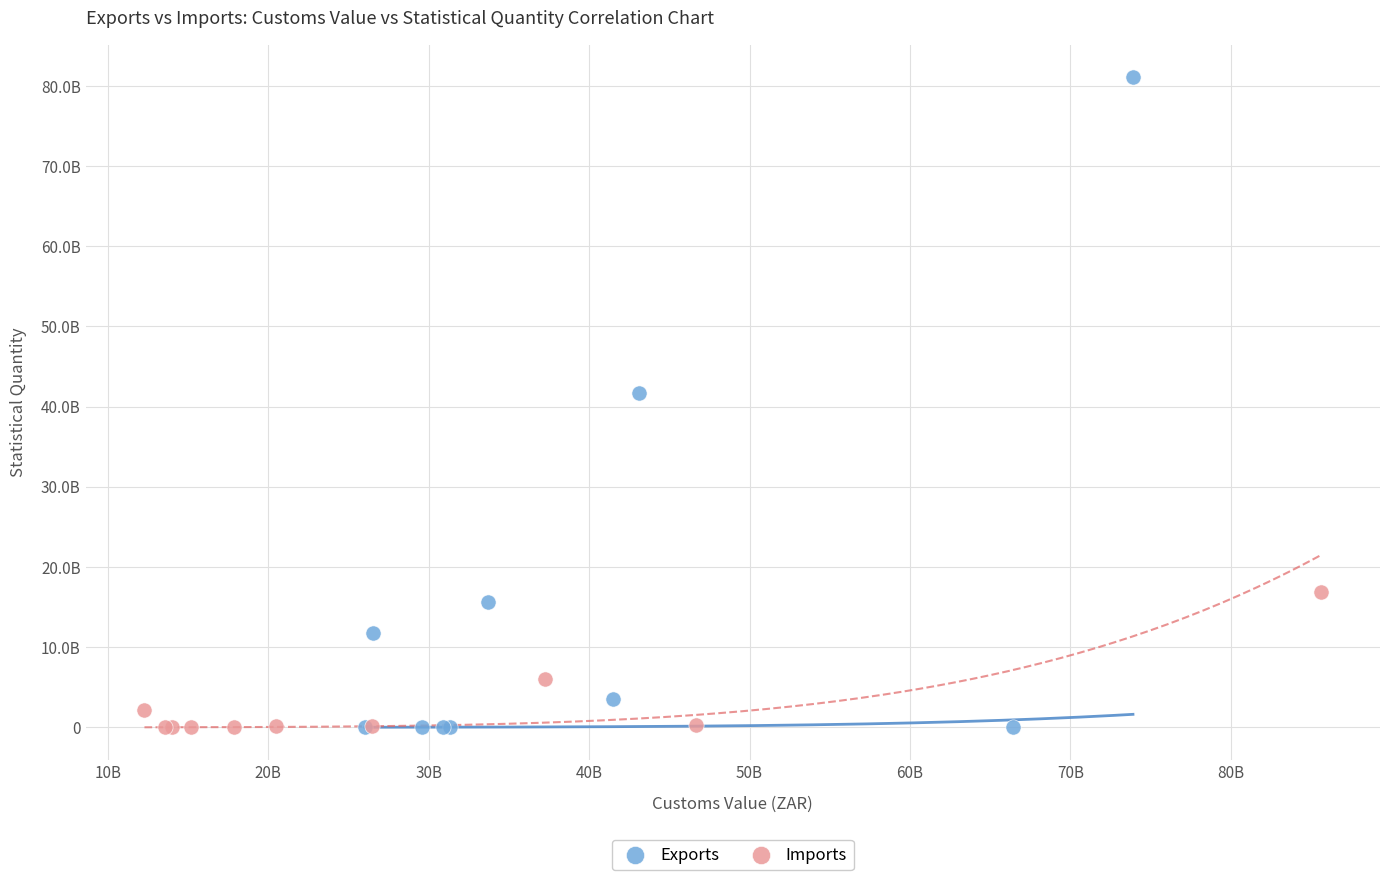

What are all the series names shown in the legend?

Exports, Imports